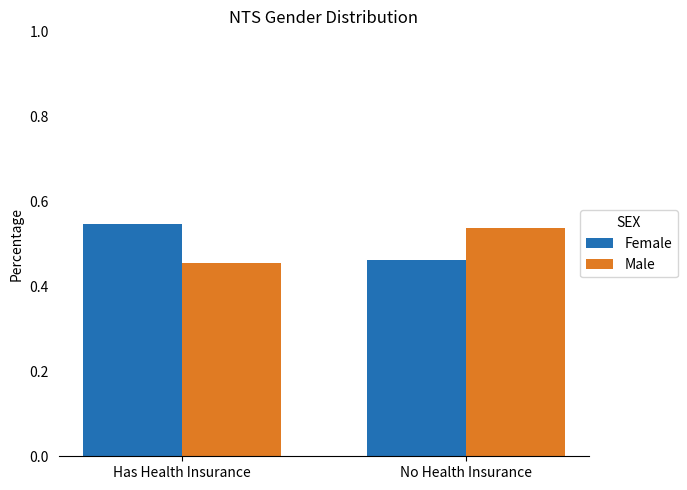

Which category has the lowest value in the Male series?

Has Health Insurance